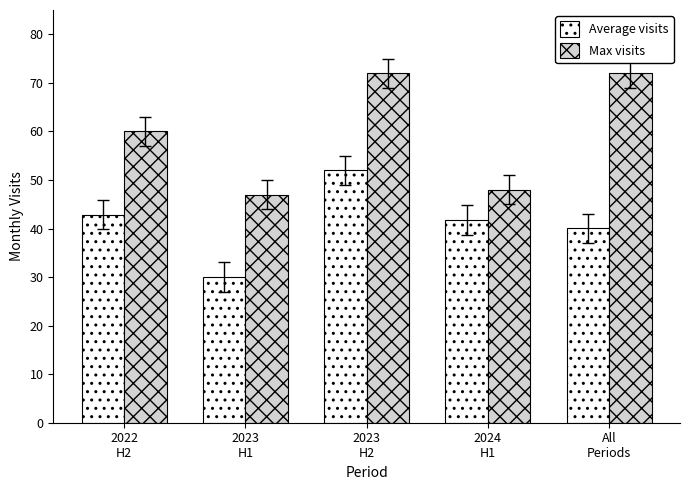

At which category is the sum across all series the highest?

2023
H2